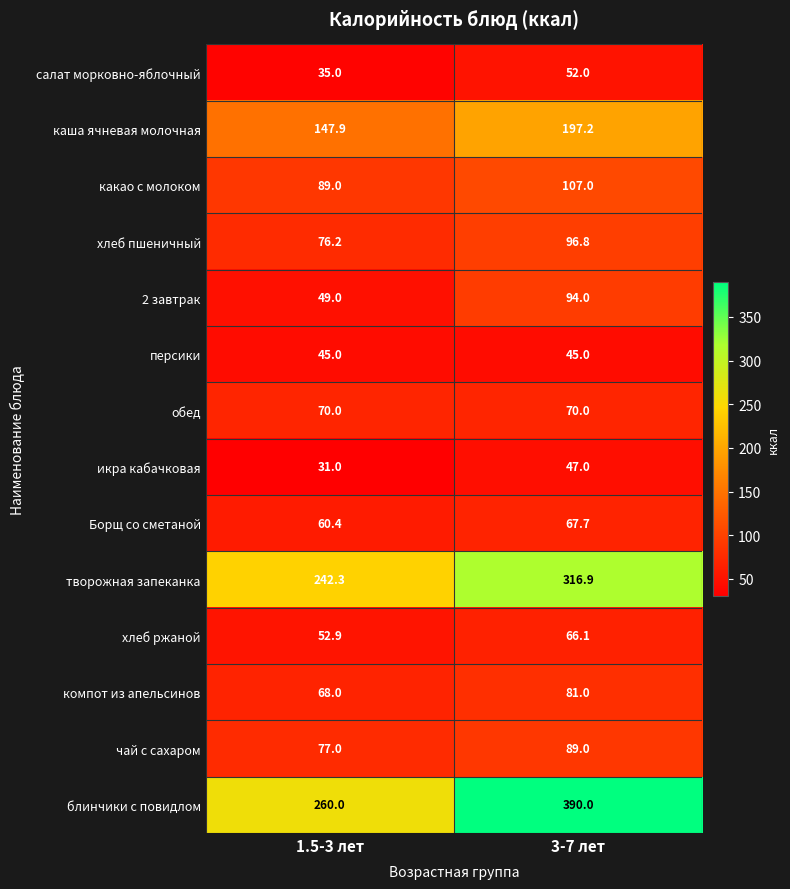

How many series are shown in this chart?

14